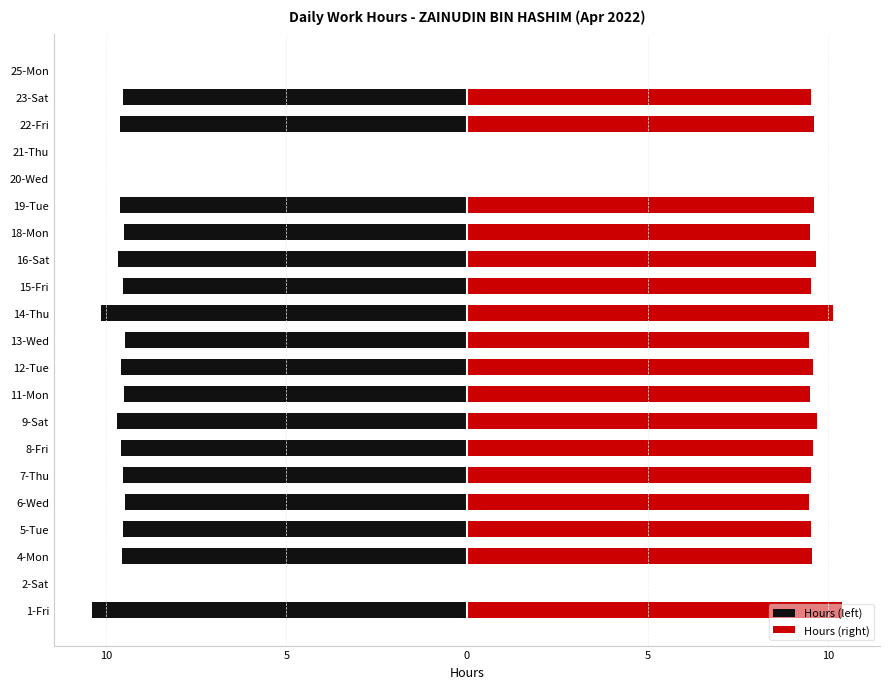

How many data points in Hours (right) are above 9?

17